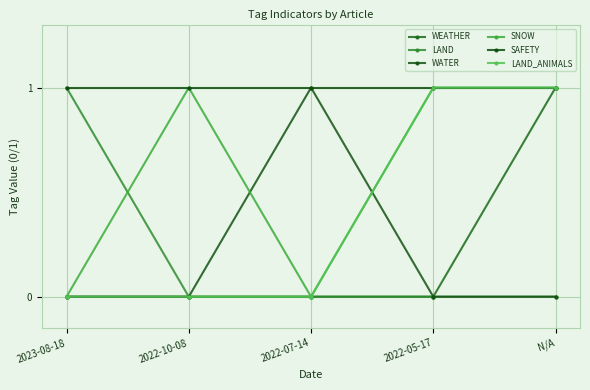

True or false: SNOW and WEATHER intersect in this chart.

False